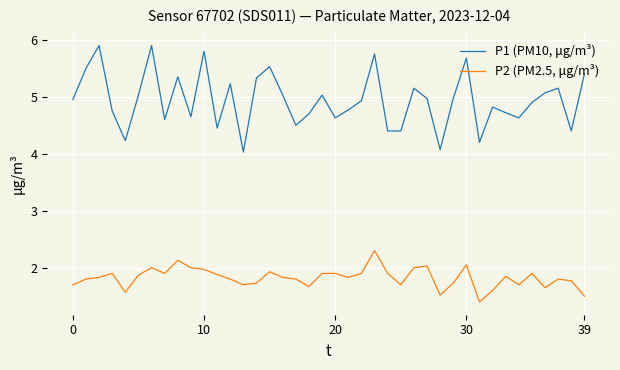

List the series in order of their overall mean, lowest first.

P2 (PM2.5, μg/m³), P1 (PM10, μg/m³)